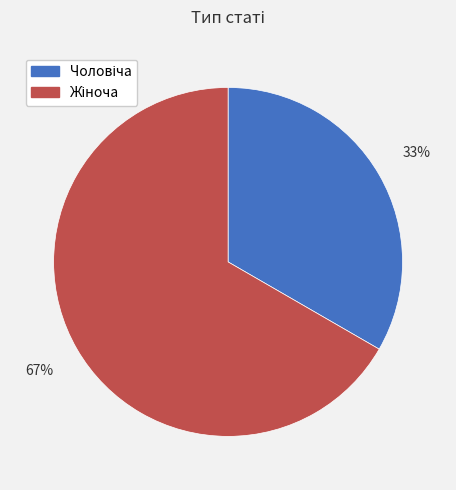

To the nearest percent, what is the average slice percentage?

50%